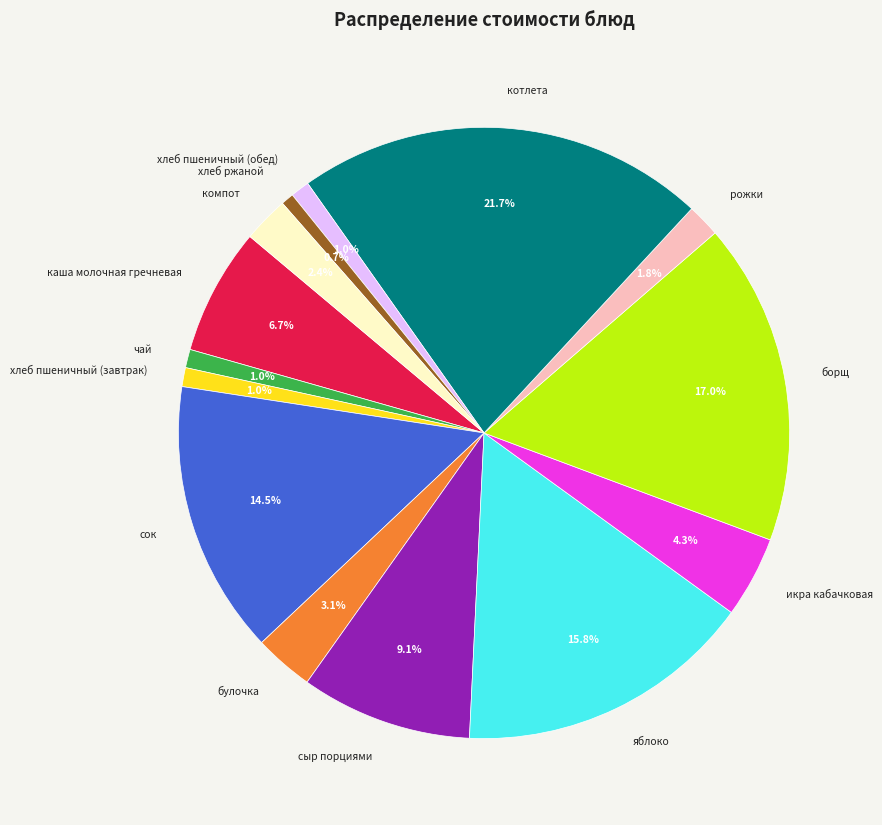

Which category has the biggest portion of the pie?

котлета